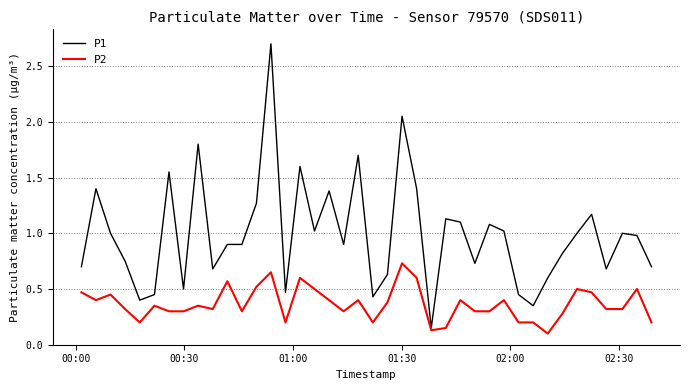

What is the highest value of the P1 series?

2.7